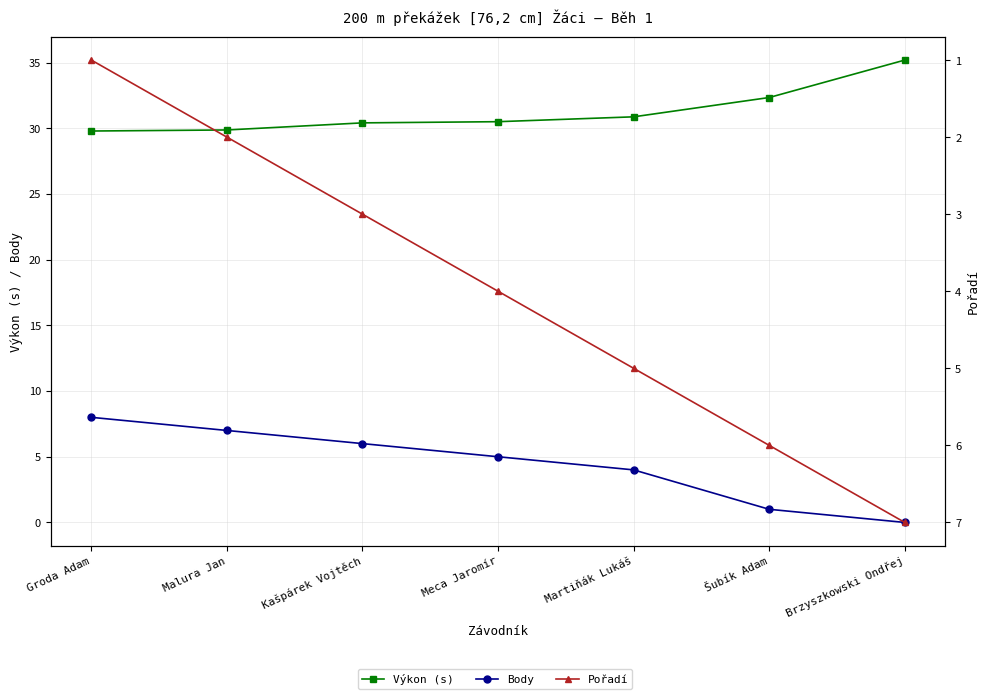

At which label does Pořadí reach its minimum?

Groda Adam